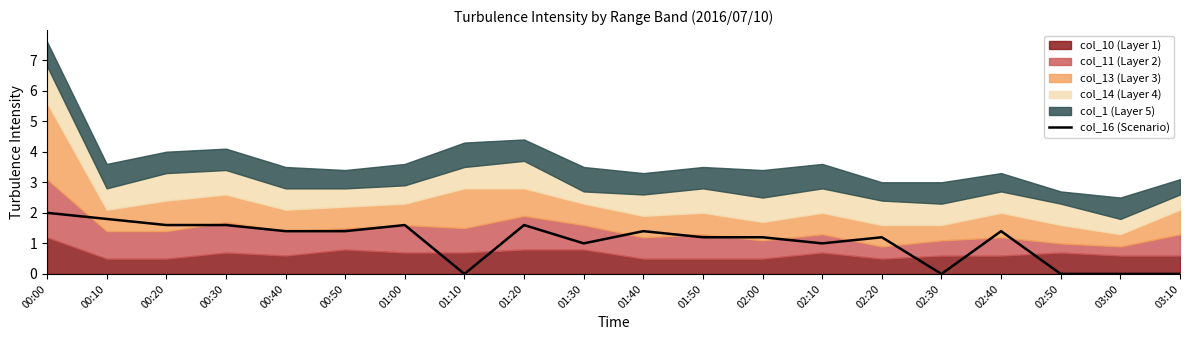

How many values exceed 1?

13